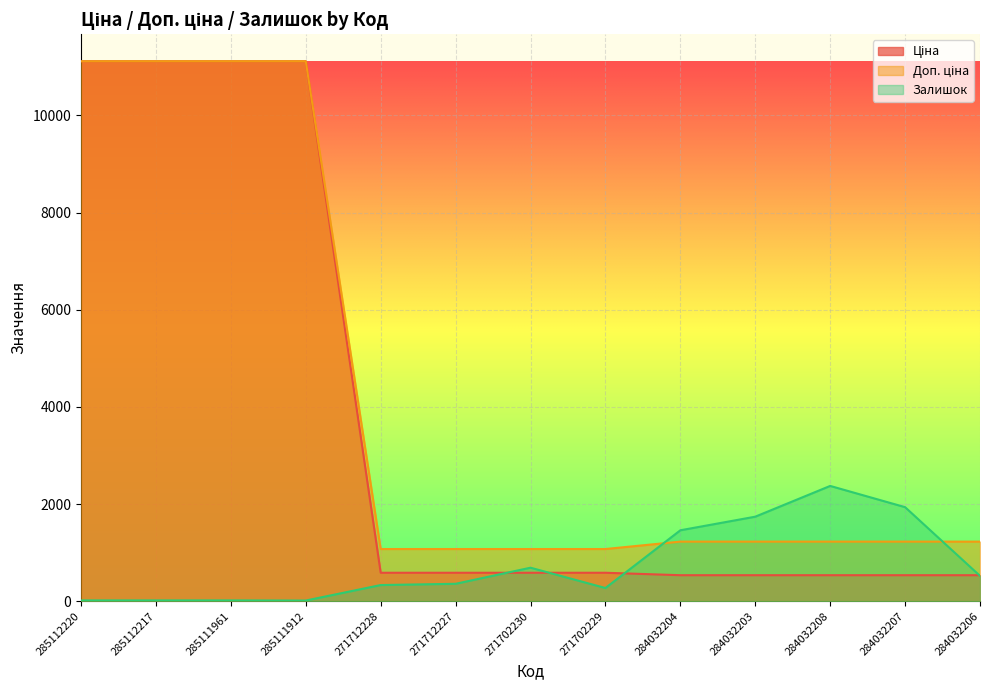

Where do Залишок and Ціна first cross each other?

271712227 and 271702230